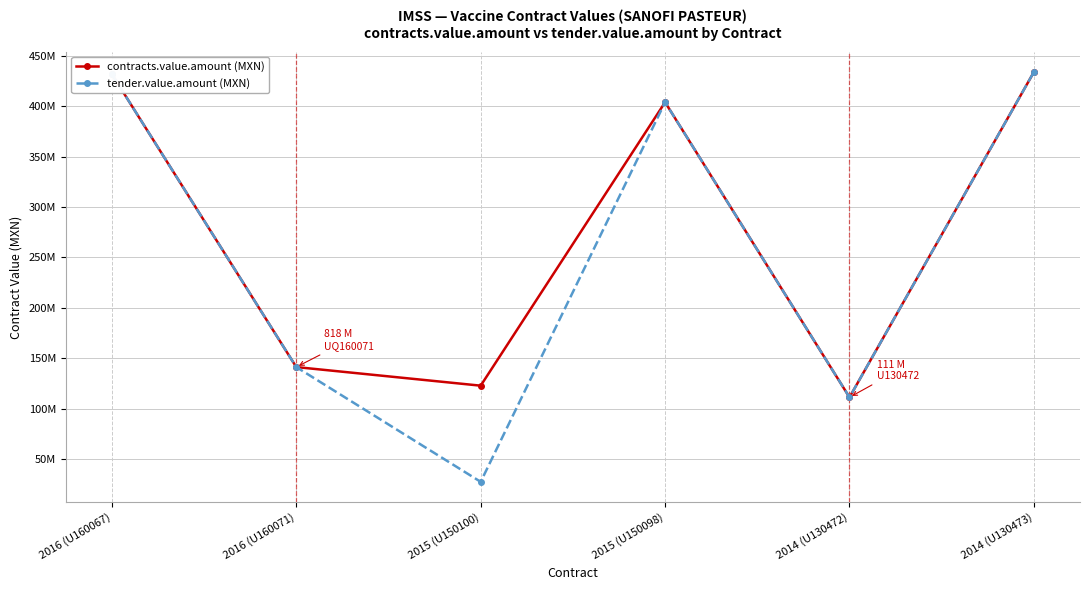

Is it true that contracts.value.amount (MXN) equals 141310048.0 at 2016 (U160071)?

True